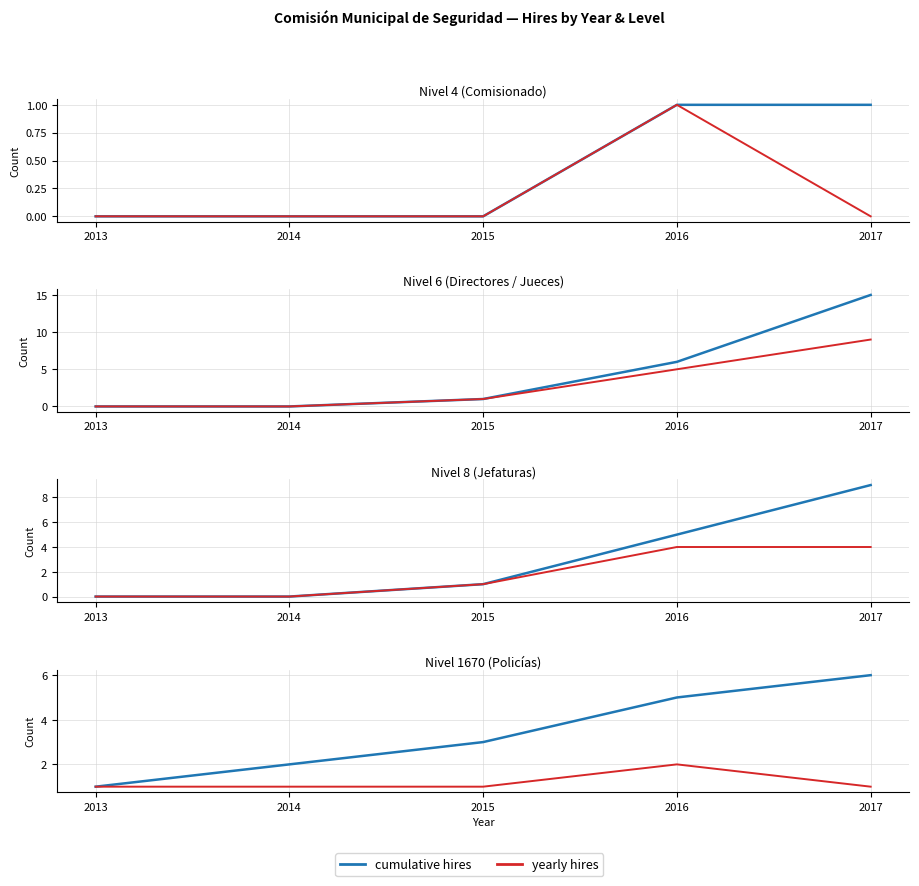

What is the approximate value of yearly hires at 2017?

1